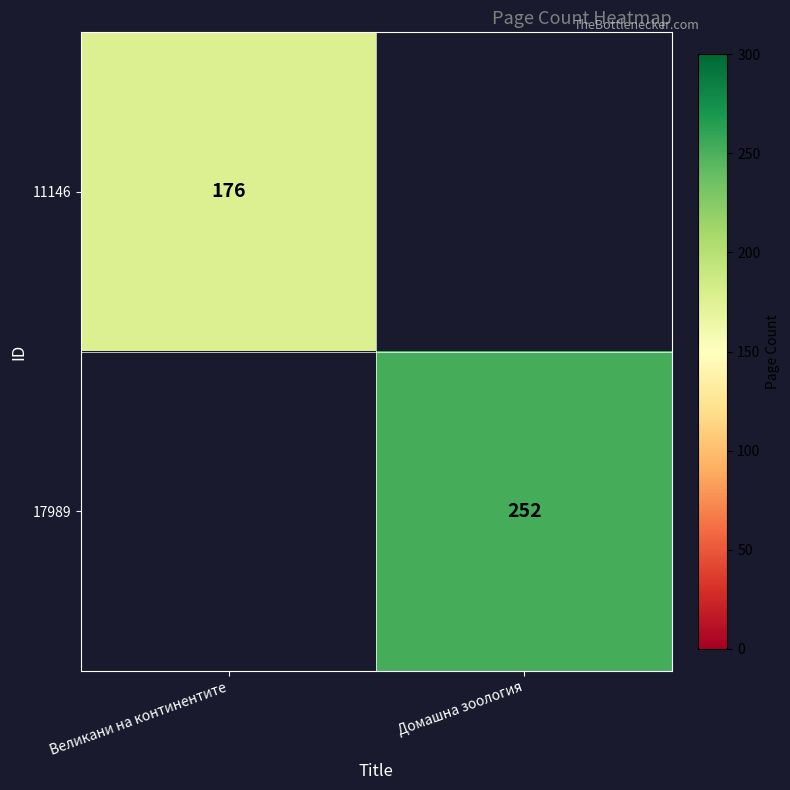

The value of 11146 at Великани на континентите is 63. True or false?

False